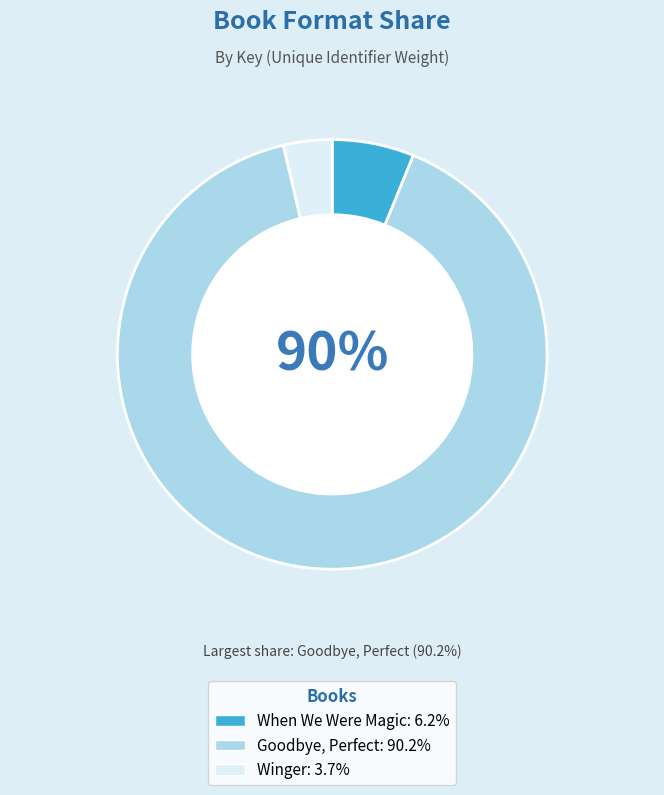

To the nearest percent, what portion does Goodbye, Perfect represent?

90%